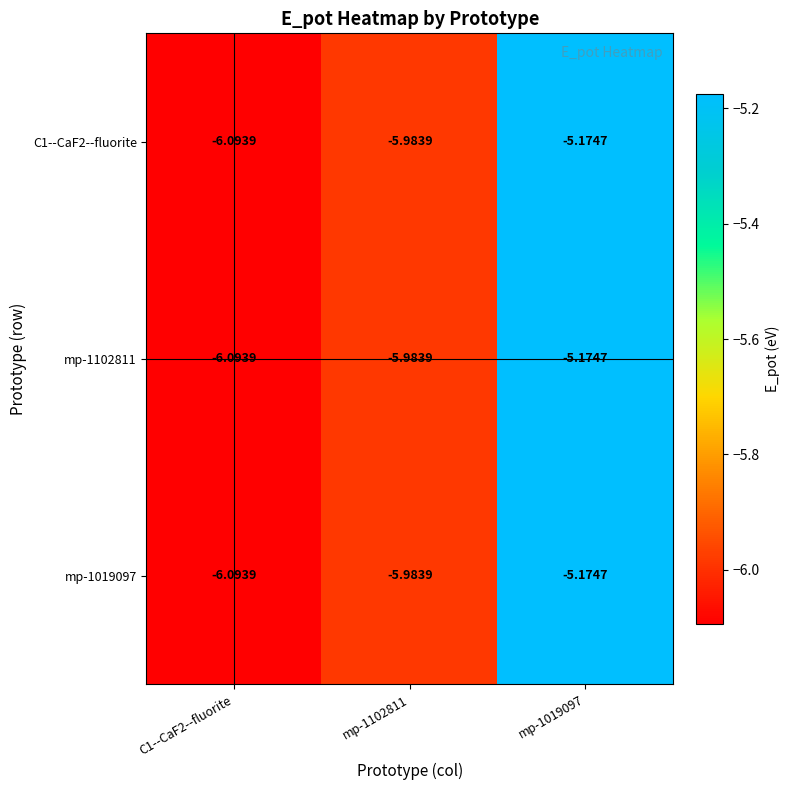

Is the value of mp-1102811 at C1--CaF2--fluorite greater than the value of C1--CaF2--fluorite at mp-1019097?

No